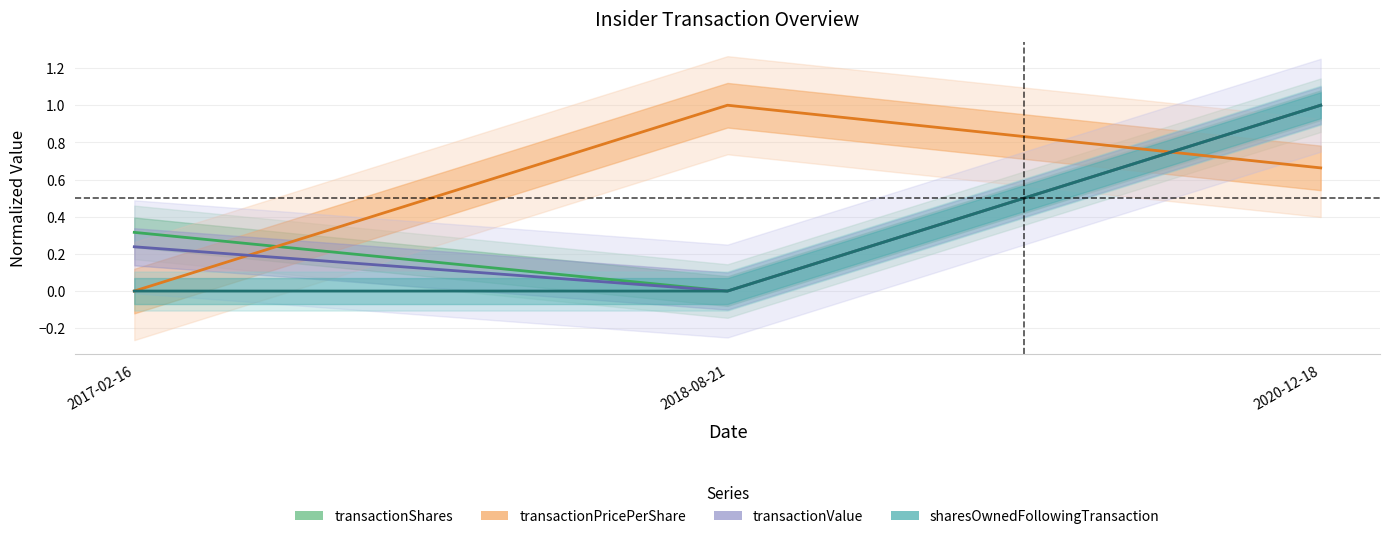

Which has a higher value, 2020-12-18 or 2017-02-16?

2020-12-18